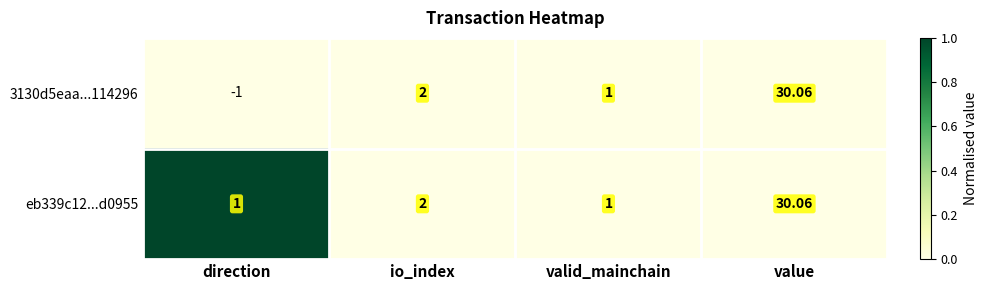

How many distinct data groups are displayed?

2